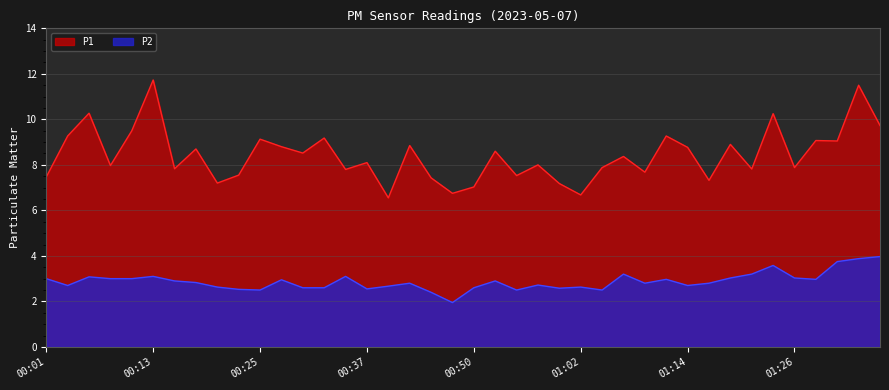

True or false: P2 and P1 cross at least once.

False